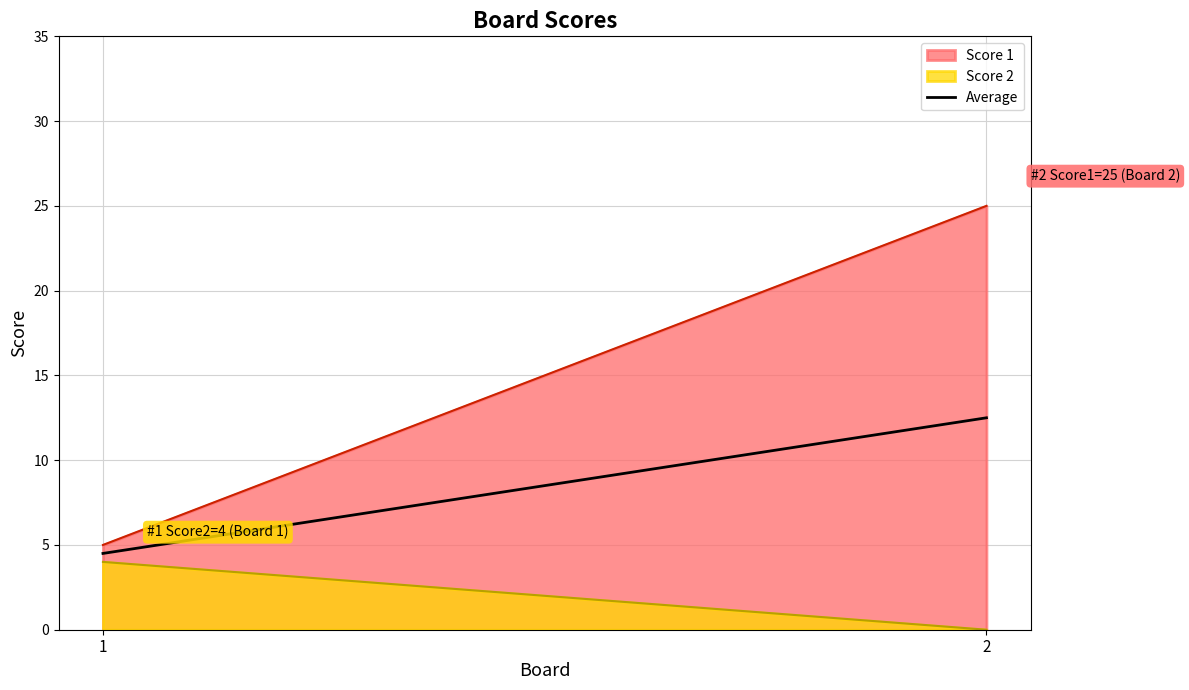

At which category does the chart reach its minimum across all series?

2